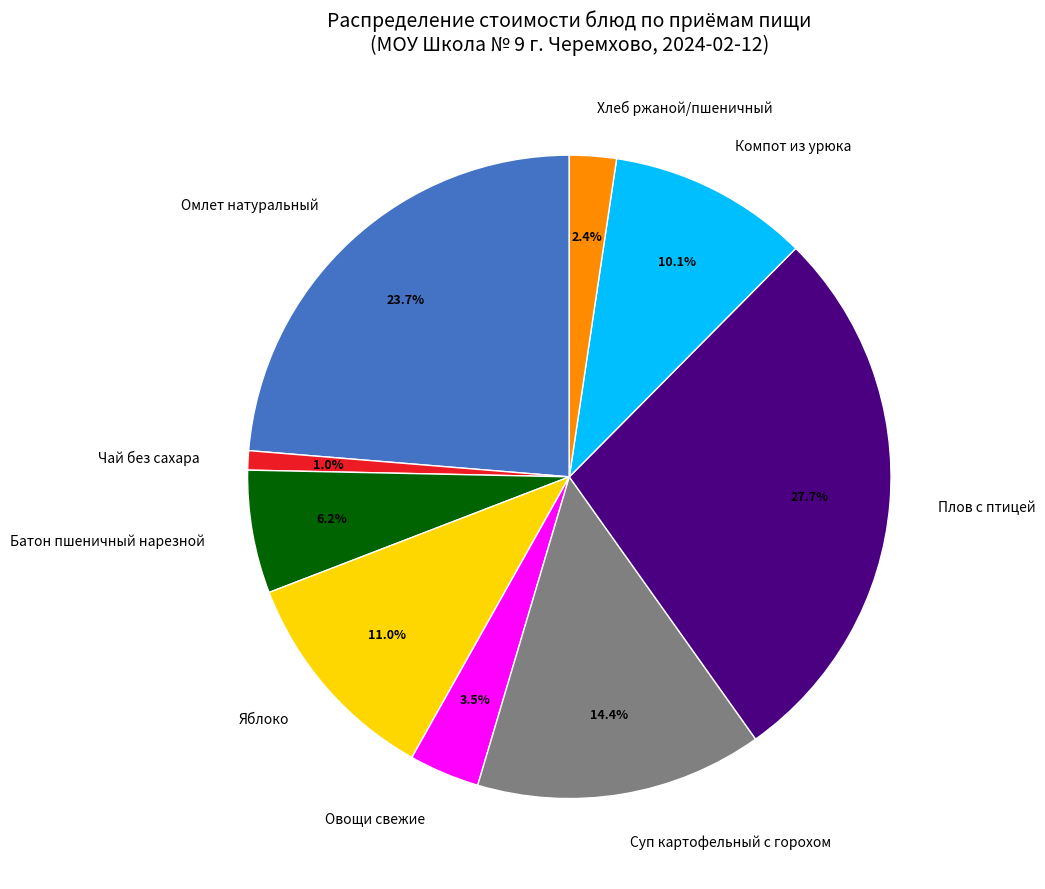

The Чай без сахара slice represents 1% of the pie. True or false?

True